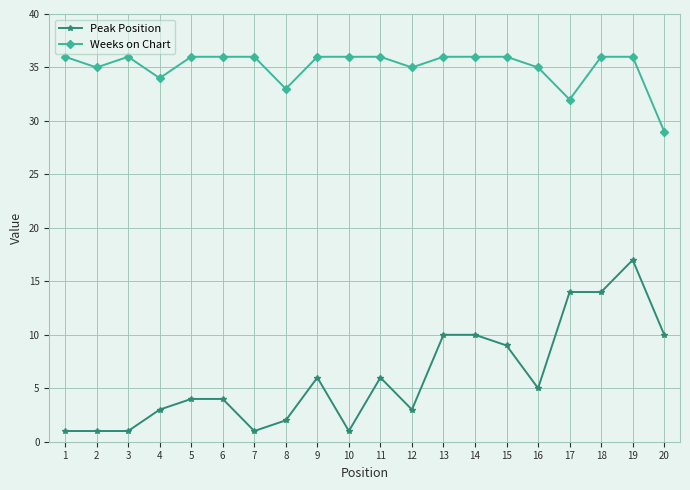

True or false: Weeks on Chart has a value of 48 at 20.

False